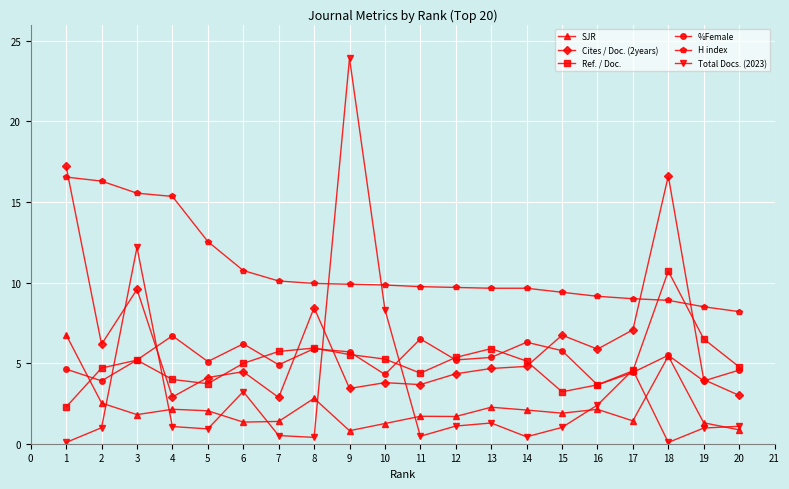

What is the difference between the highest and lowest values at 9?

23.1